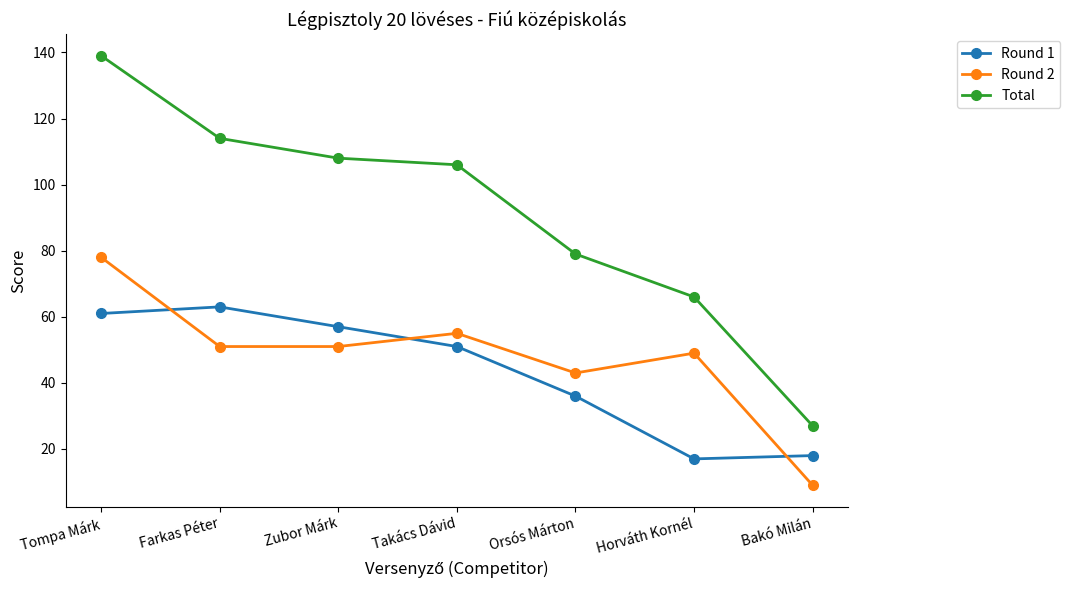

How many interior local peaks does the Round 2 series have?

2